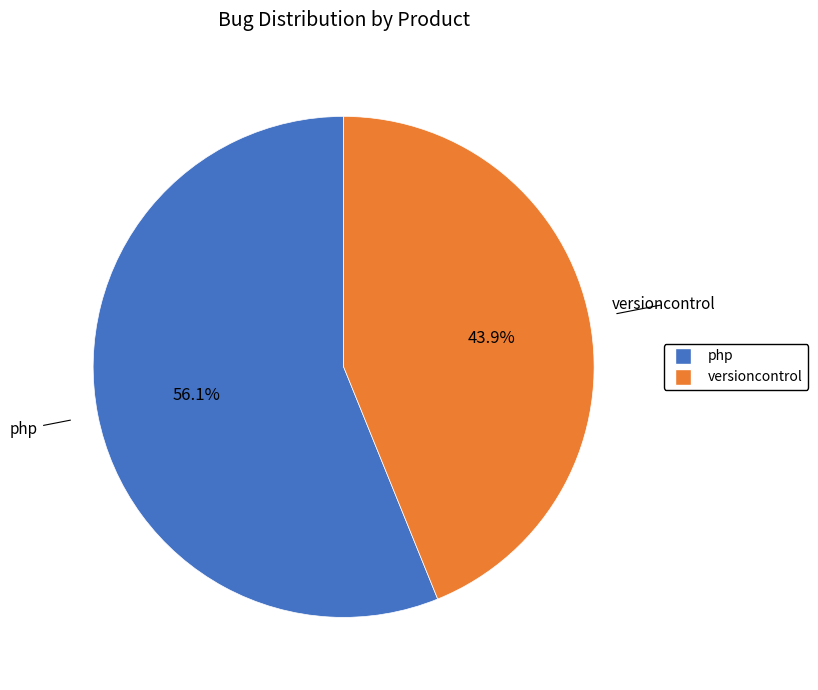

True or false: versioncontrol accounts for 59% of the total.

False